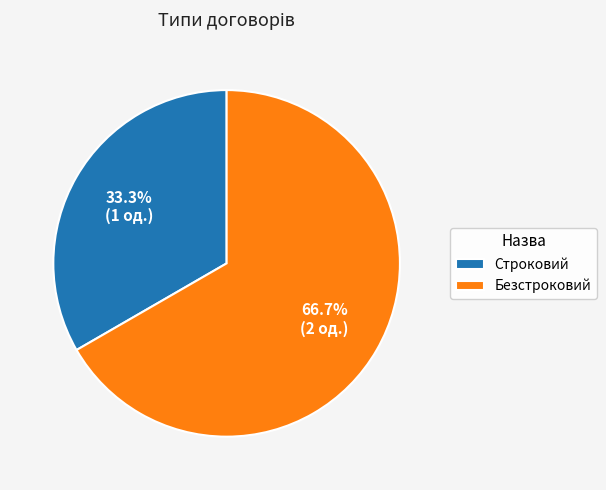

Which has a higher value, Строковий or Безстроковий?

Безстроковий